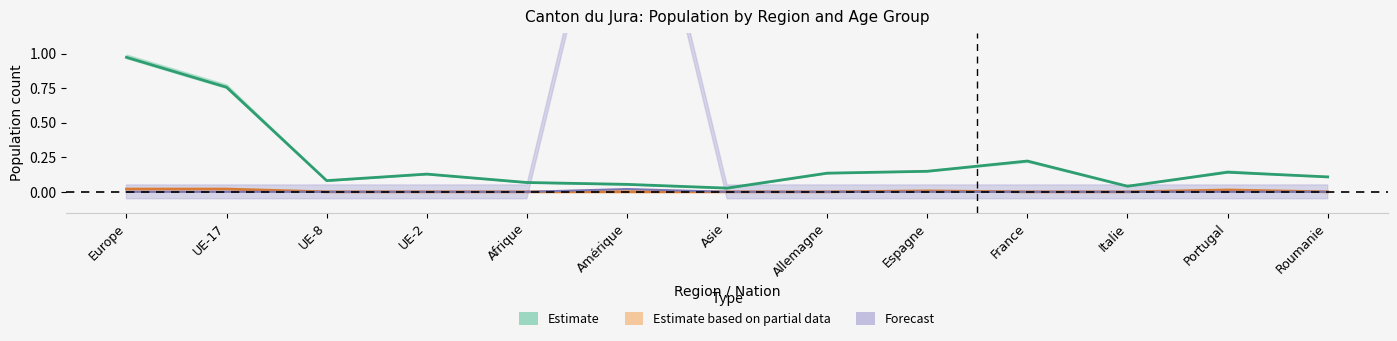

Reading left to right, list all the values displayed in this chart.

18-65 ans Total: 1.0	0.8	0.1	0.1	0.1	0.1	0.0	0.1	0.1	0.2	0.0	0.1	0.1
0-5 ans Total: 0.0	0.0	0.0	0.0	0.0	0.0	0.0	0.0	0.0	0.0	0.0	0.0	0.0
6-15 ans Total: 0.0	0.0	0.0	0.0	0.0	0.0	0.0	0.0	0.0	0.0	0.0	0.0	0.0